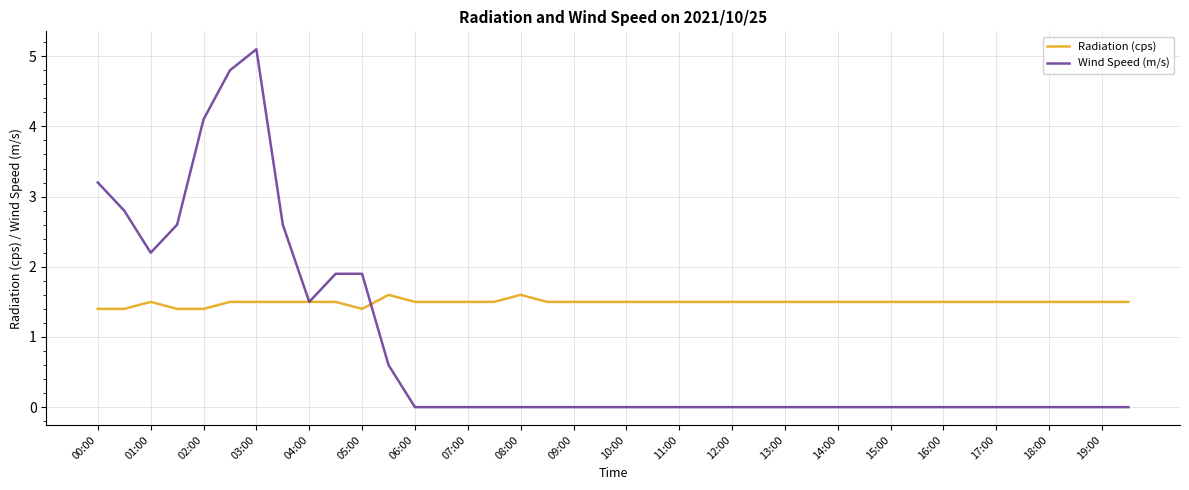

Which series has the largest range (max minus min)?

Wind Speed (m/s)